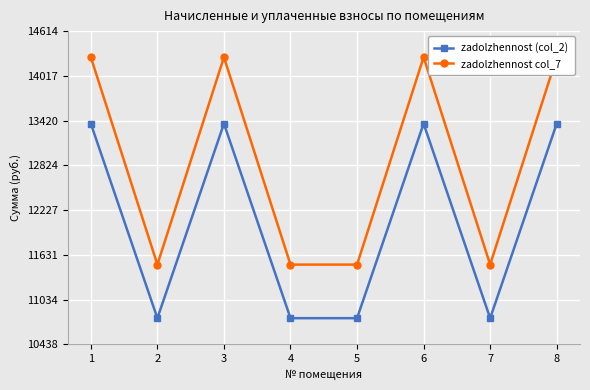

At which category is the sum across all series the highest?

1